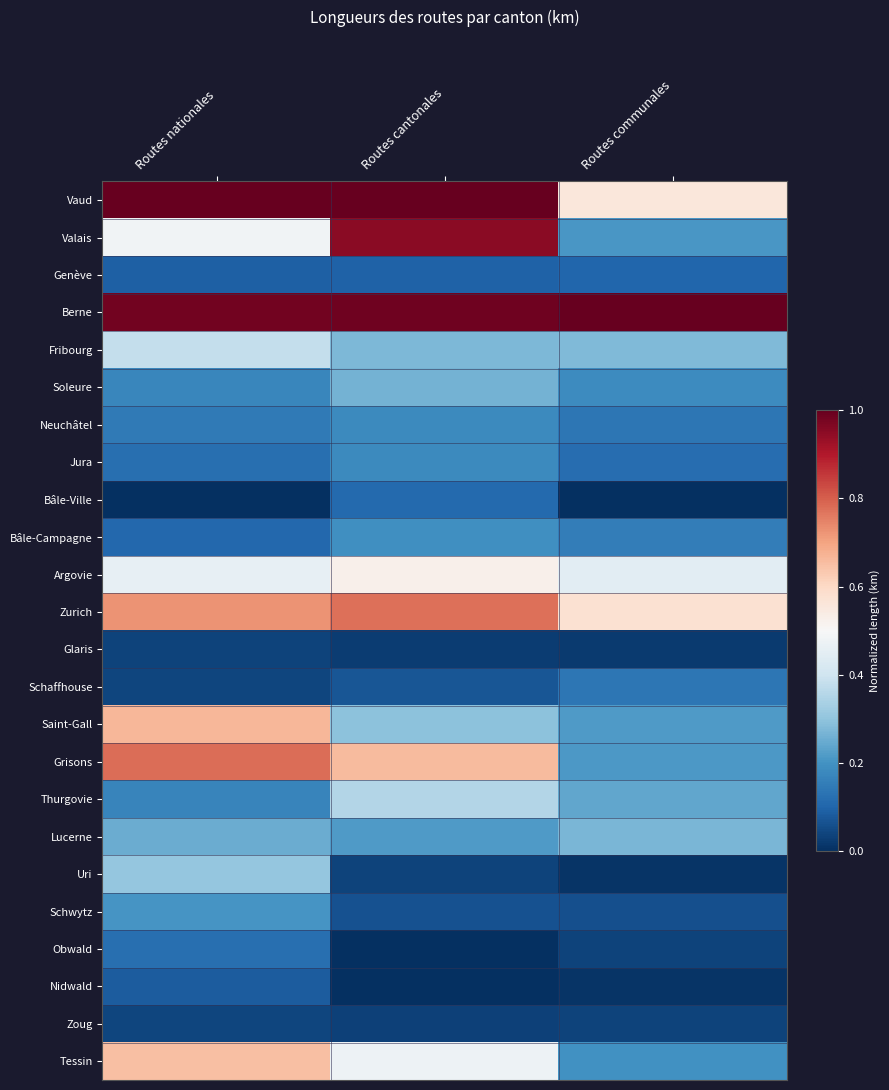

At which category is the sum across all series the highest?

Routes nationales